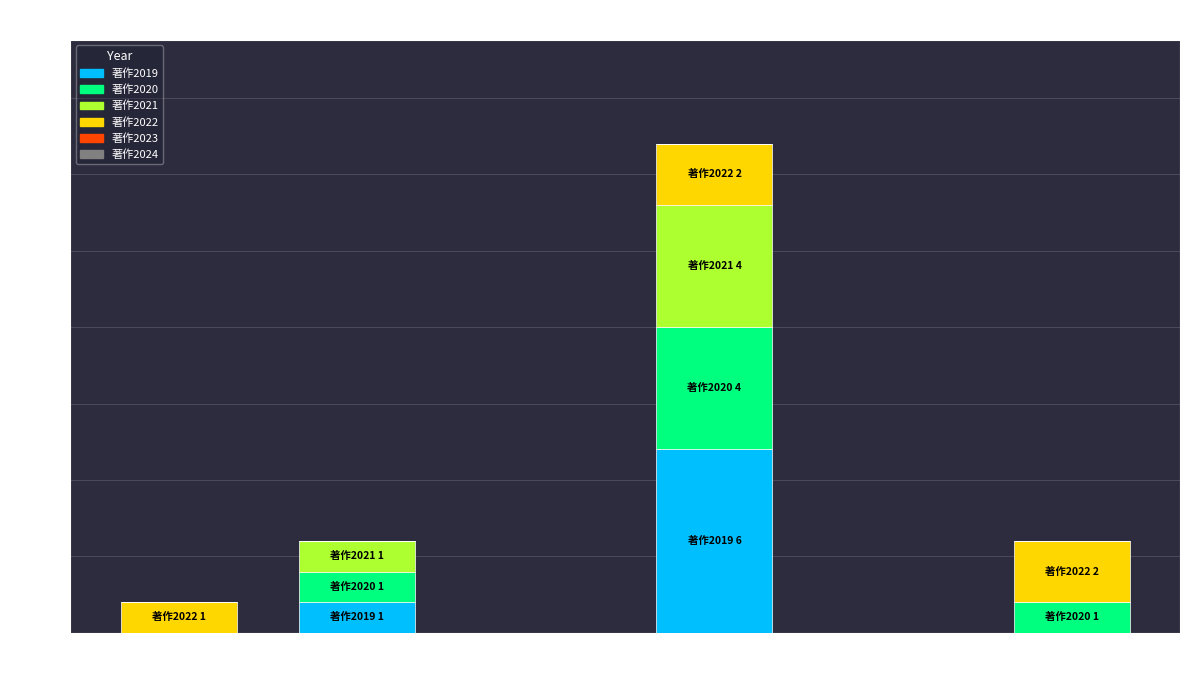

At which category is the sum across all series the highest?

西岡 安彦